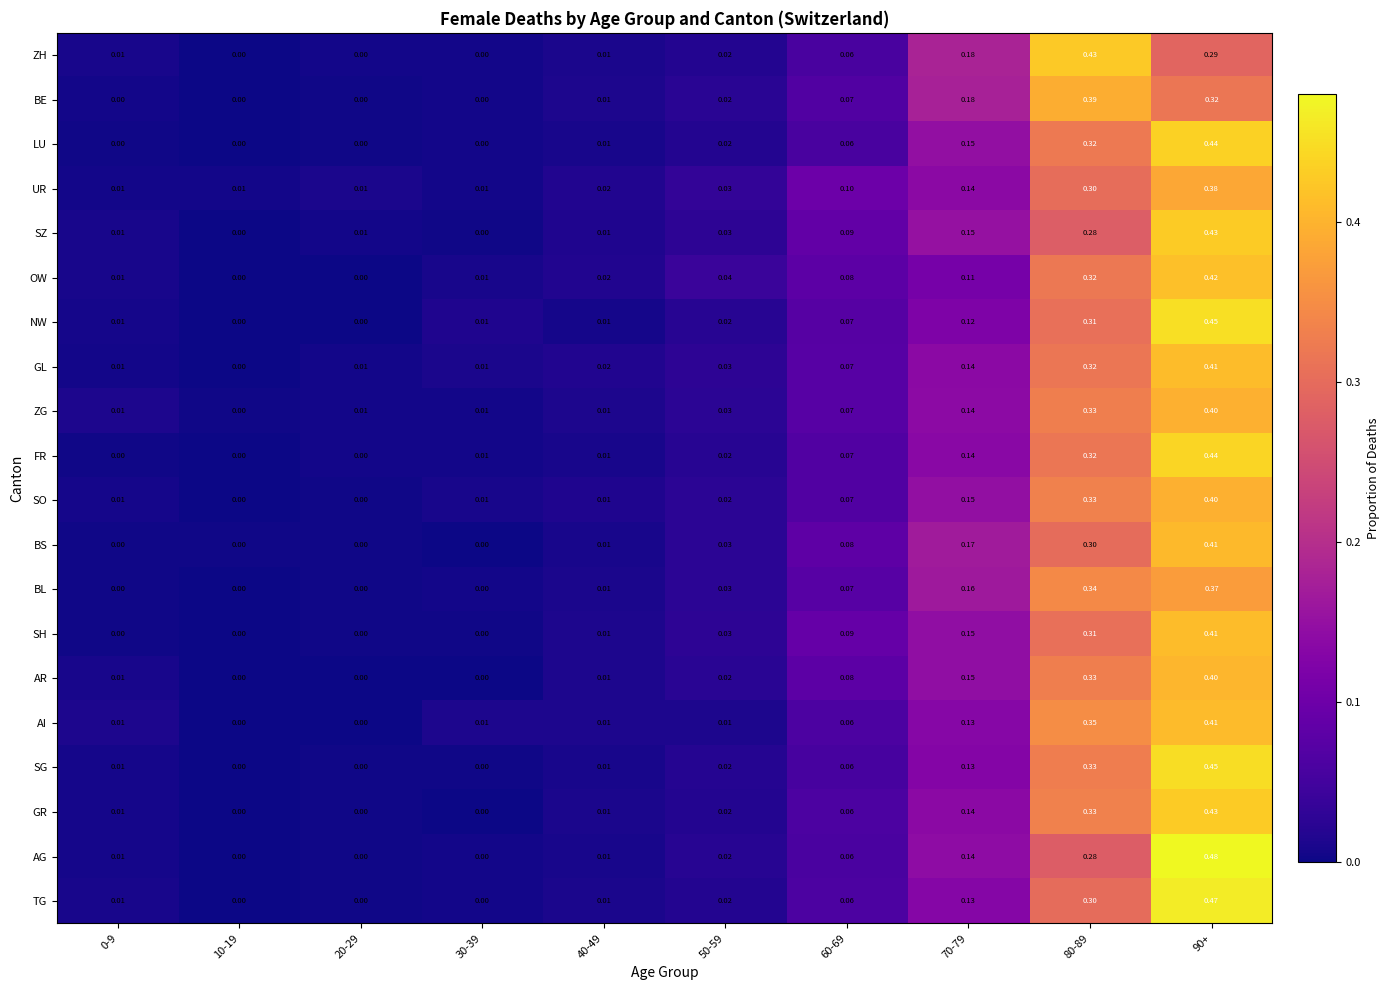

Which series has the largest total across all categories?

GL